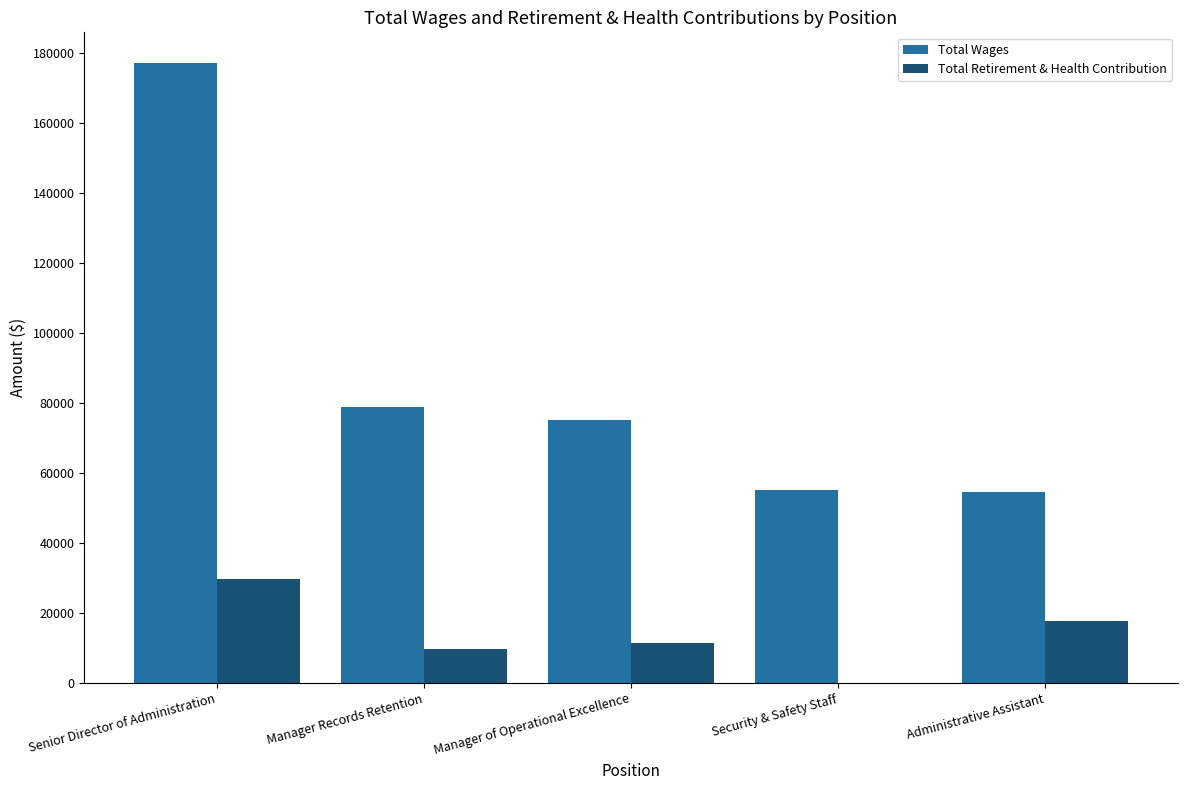

Is the value of Total Retirement & Health Contribution at Security & Safety Staff greater than the value of Total Wages at Manager Records Retention?

No